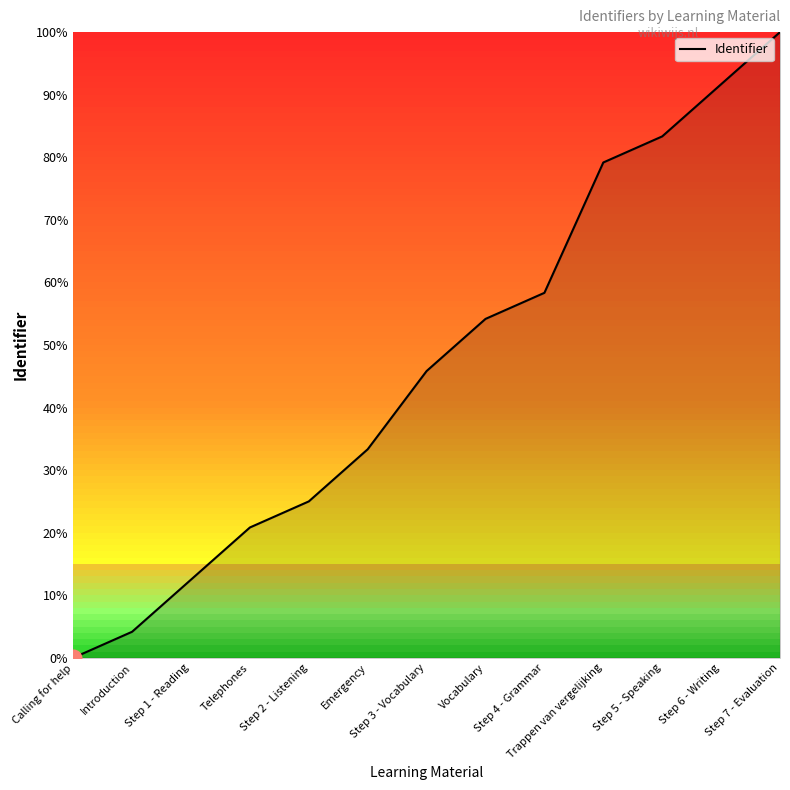

Does the chart have visible grid lines?

No